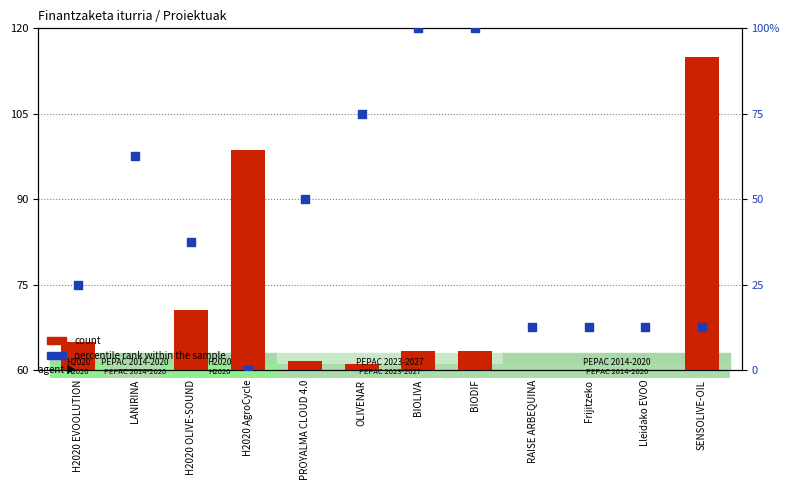

Which series has the largest total across all categories?

count